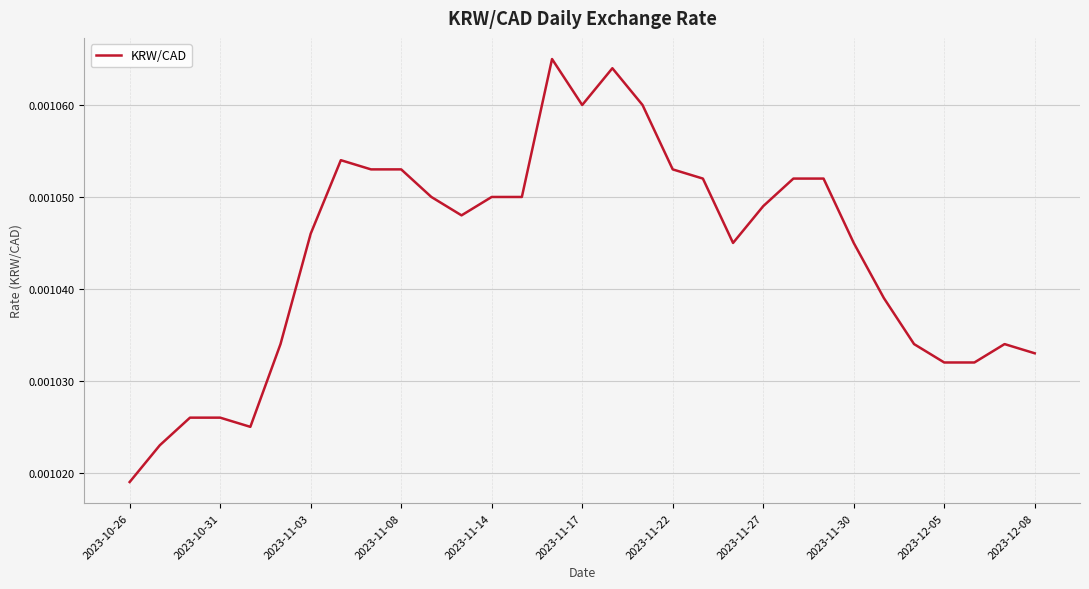

True or false: there are more than 2 points higher than both neighbors.

True